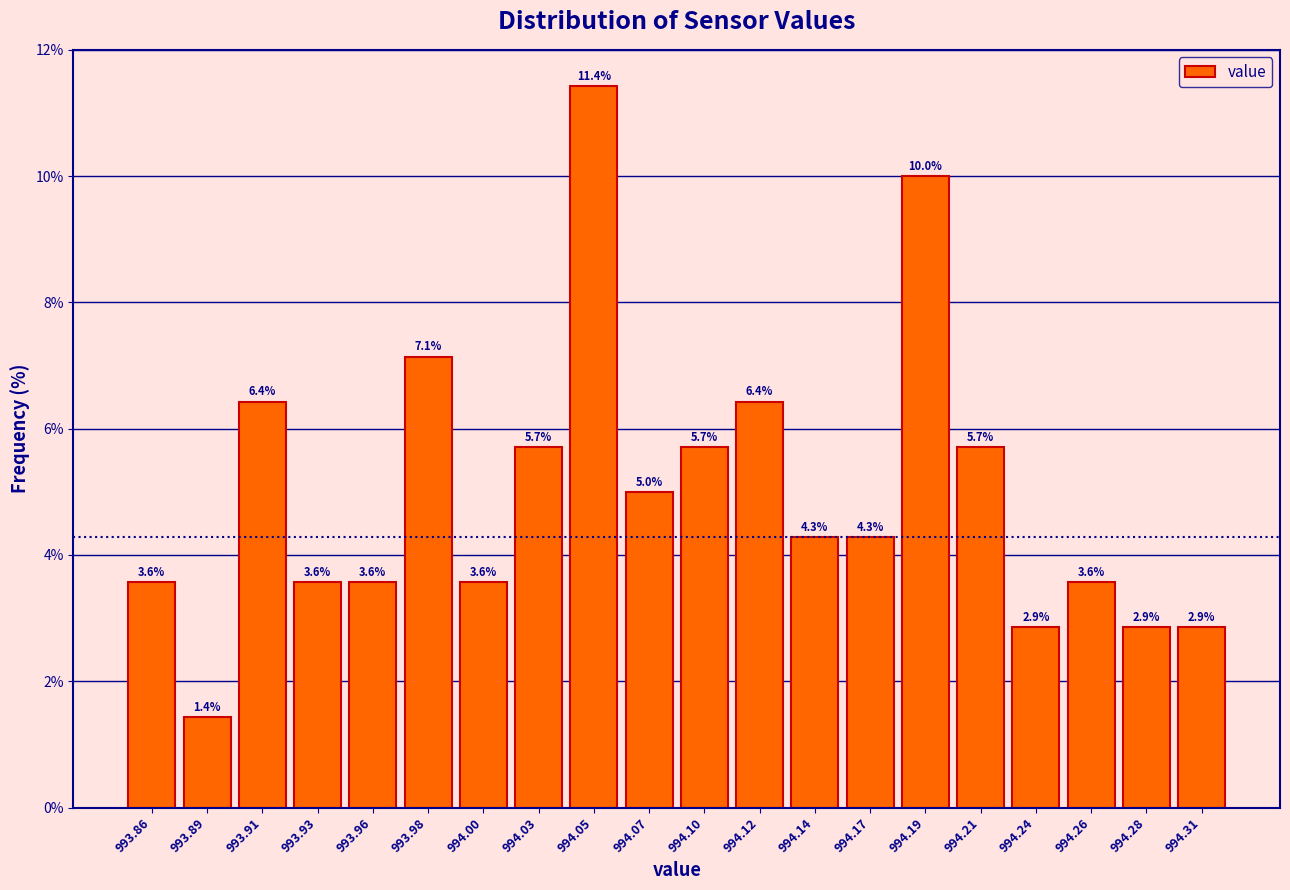

Over which range of the x-axis is the bar tallest?

994.040 to 994.060